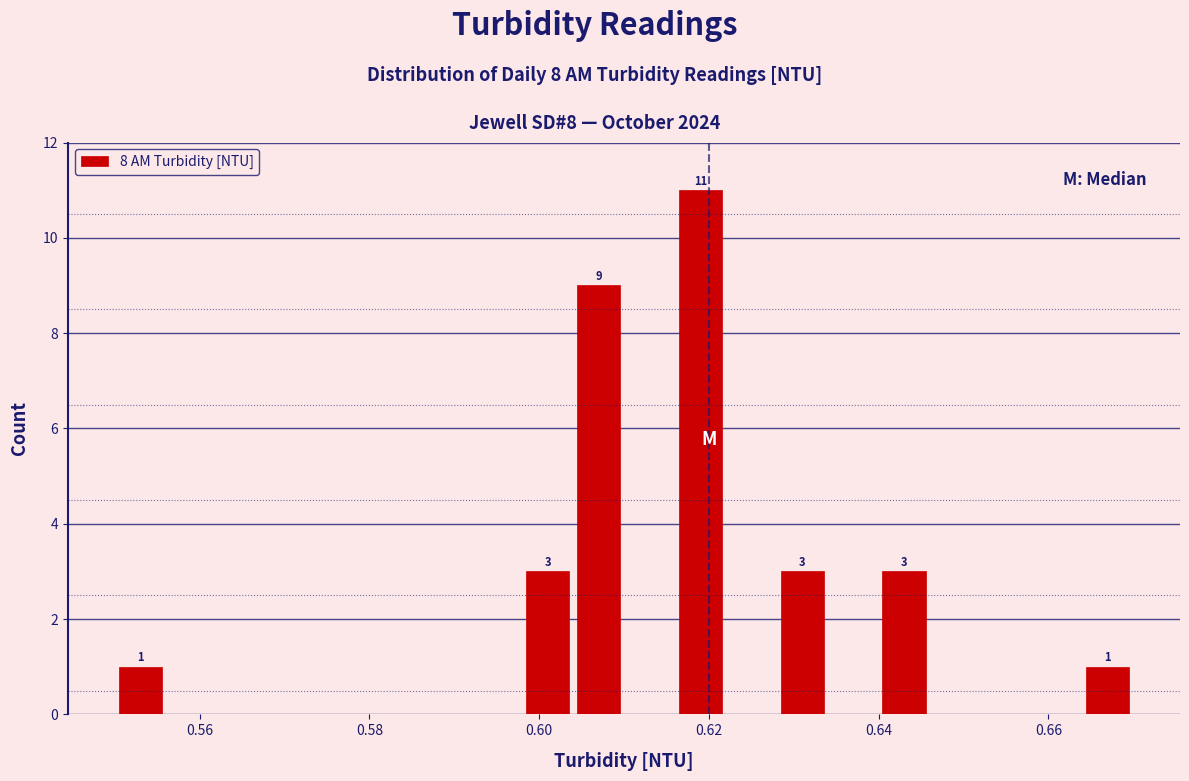

Read against the x-axis, roughly where is the centre of the tallest bar?

0.620